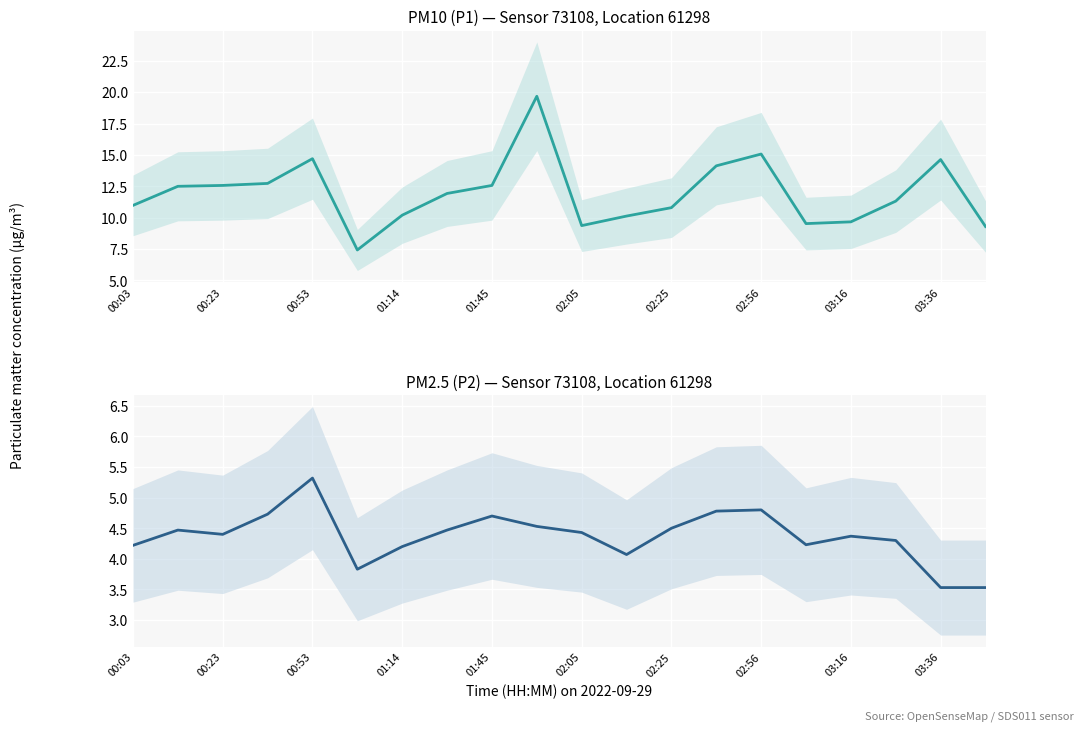

How many distinct data groups are displayed?

2